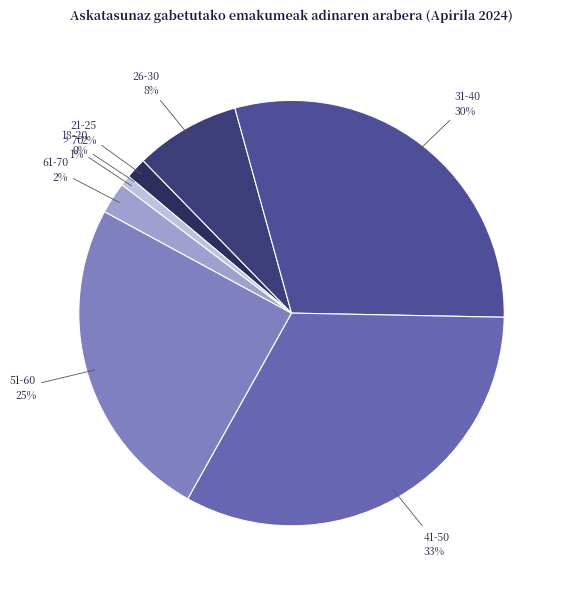

To the nearest percent, what portion does 26-30 represent?

8%